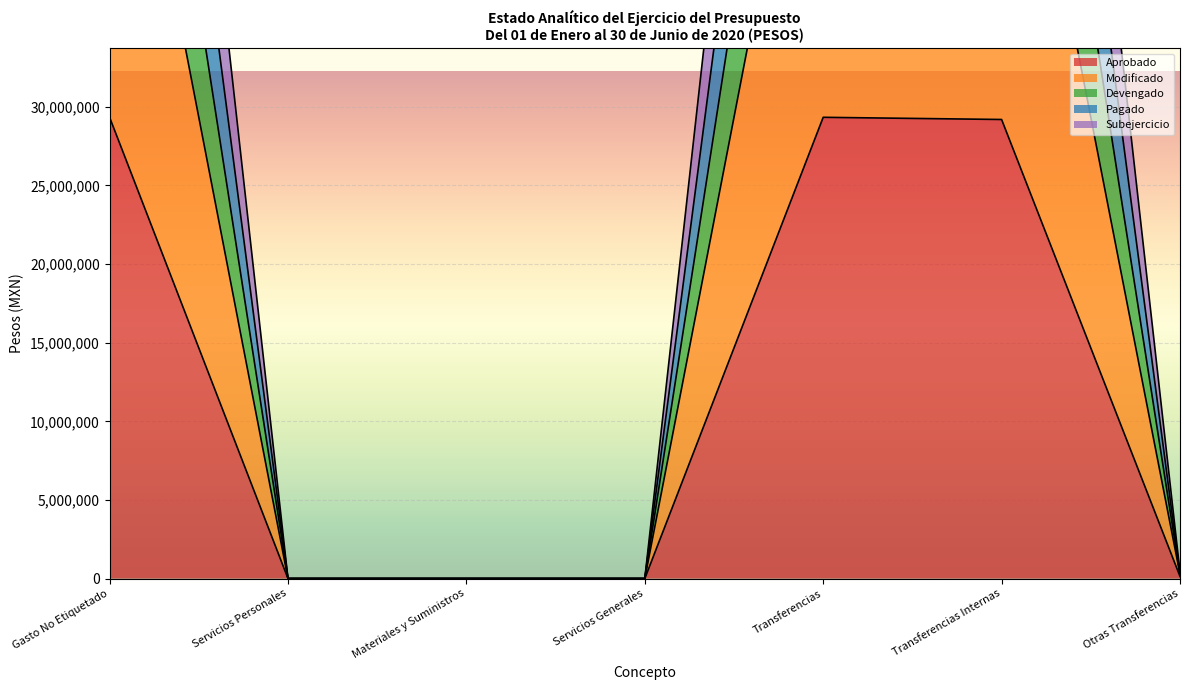

At how many categories does at least one series exceed 66930765?

3